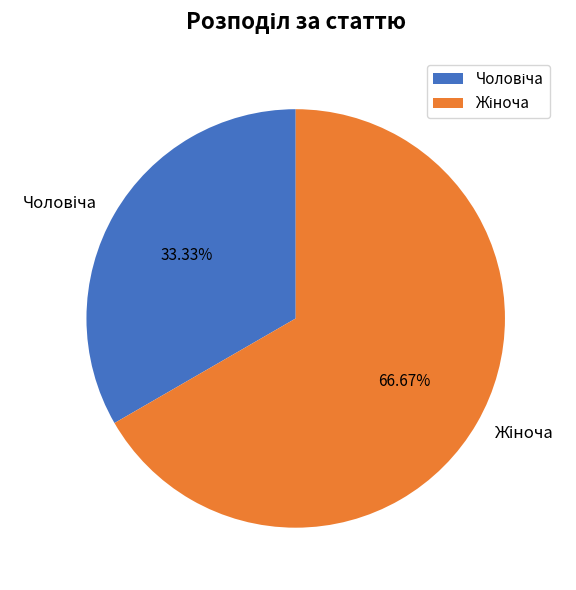

Count the number of slices in the pie.

2